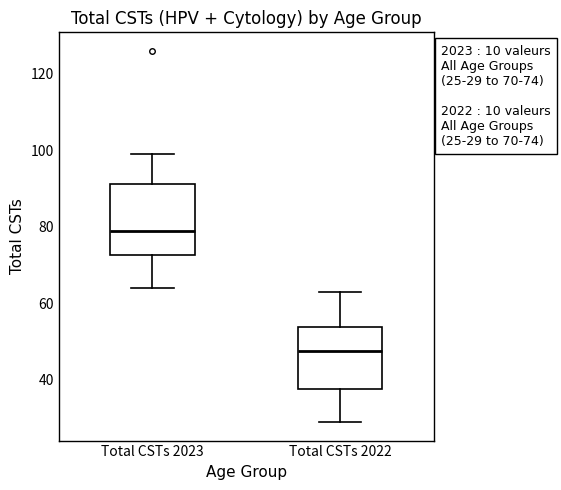

Comparing the boxes themselves (not the whiskers), which one is the tallest?

Total CSTs 2023